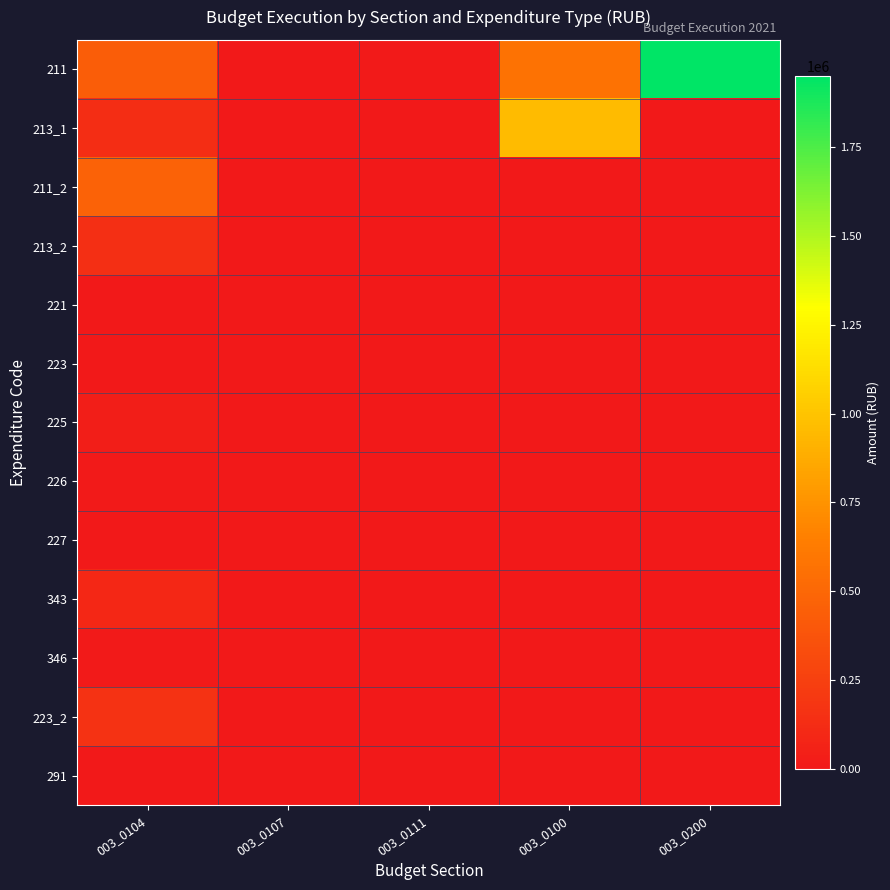

Between 003_0104 and 003_0107, which is larger?

003_0104